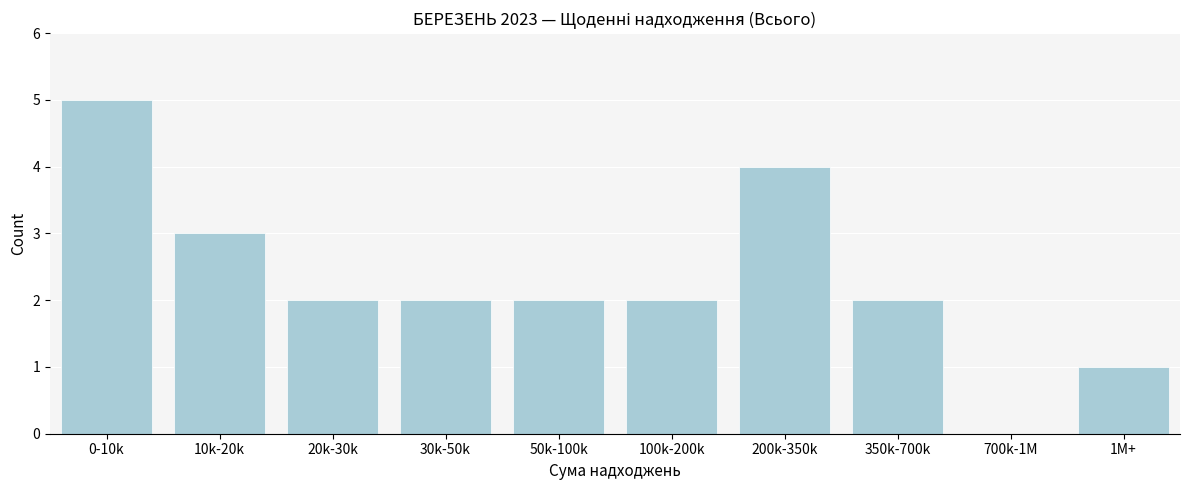

Reading right to left, extract all data points from this chart.

1M+=1	700k-1M=0	350k-700k=2	200k-350k=4	100k-200k=2	50k-100k=2	30k-50k=2	20k-30k=2	10k-20k=3	0-10k=5